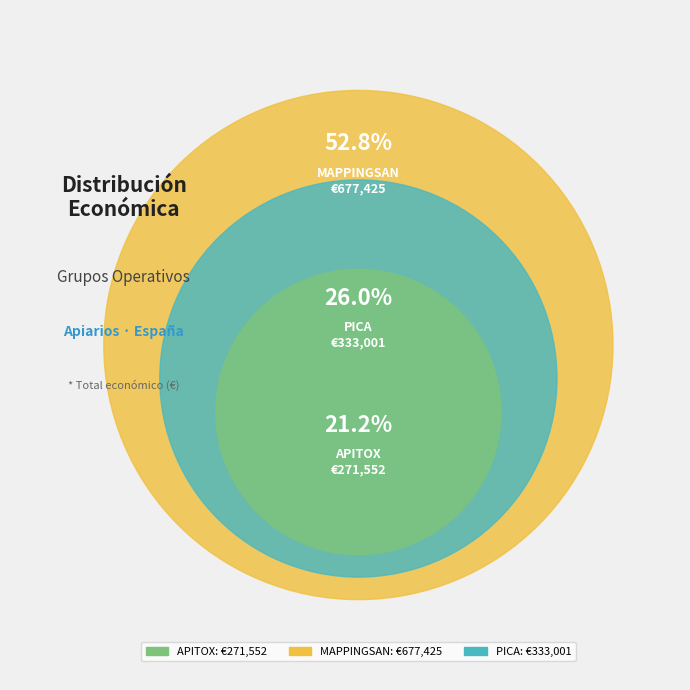

What percentage is NOT represented by PICA?

74.0%